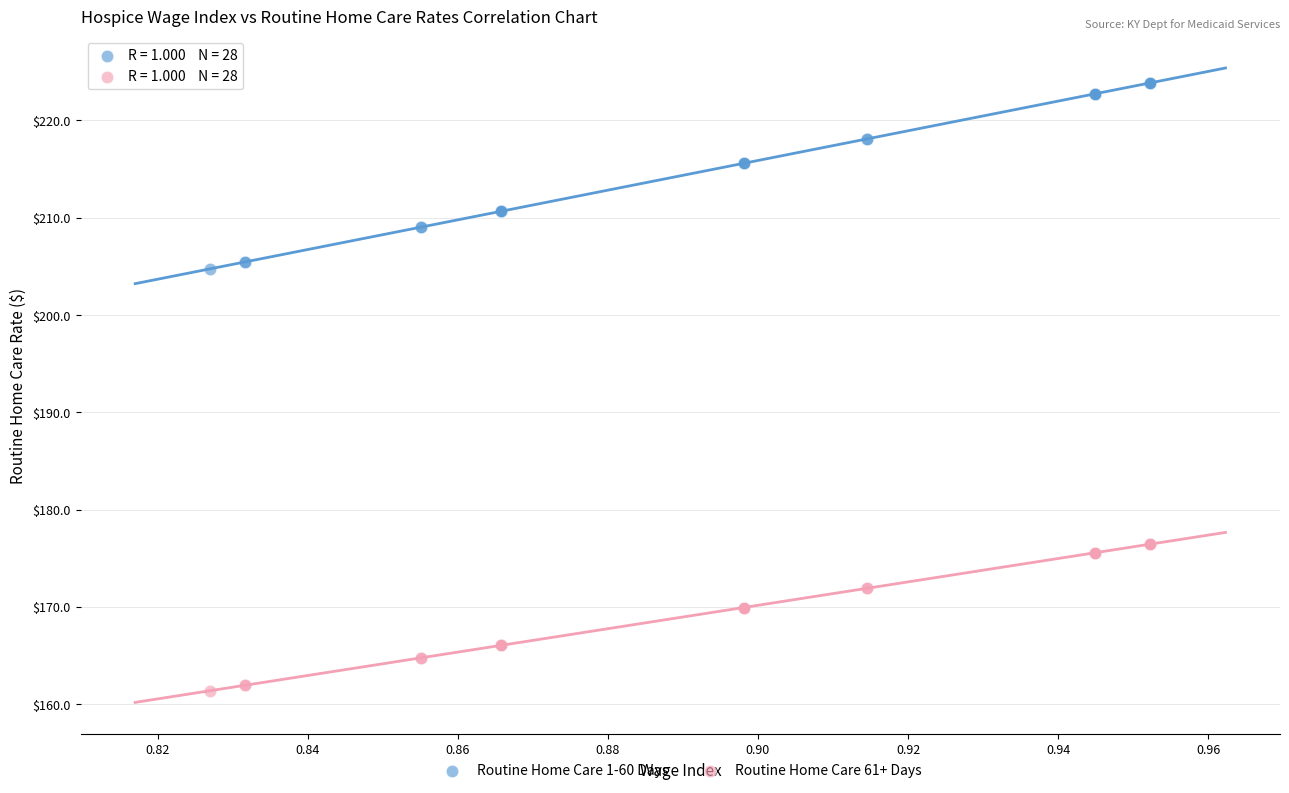

Which series contains the lowest Y value?

Routine Home Care 61+ Days